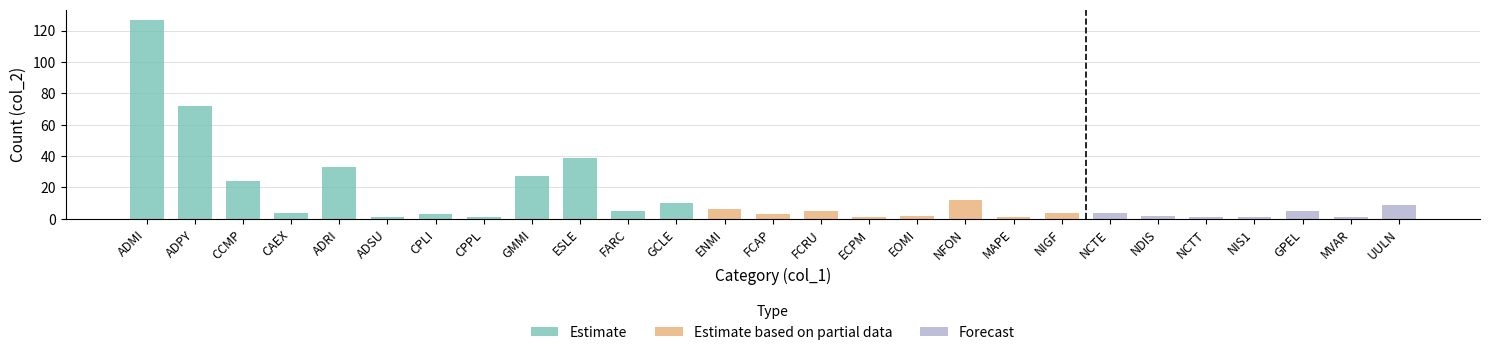

Where is the data nearest to the value 64?

ADPY